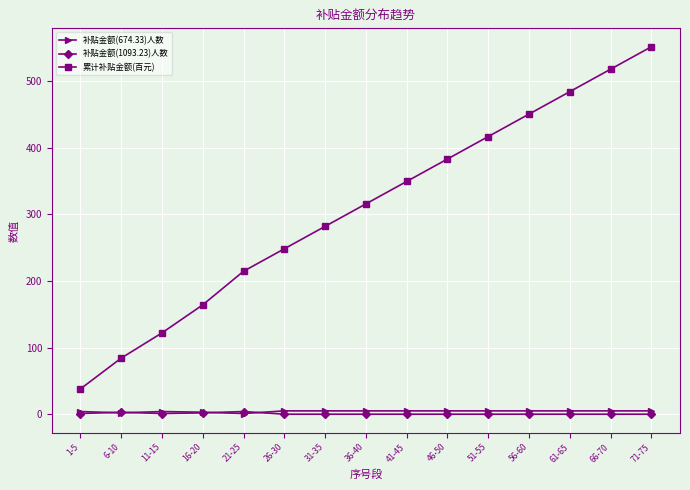

What are all the series names shown in the legend?

补贴金额(674.33)人数, 补贴金额(1093.23)人数, 累计补贴金额(百元)